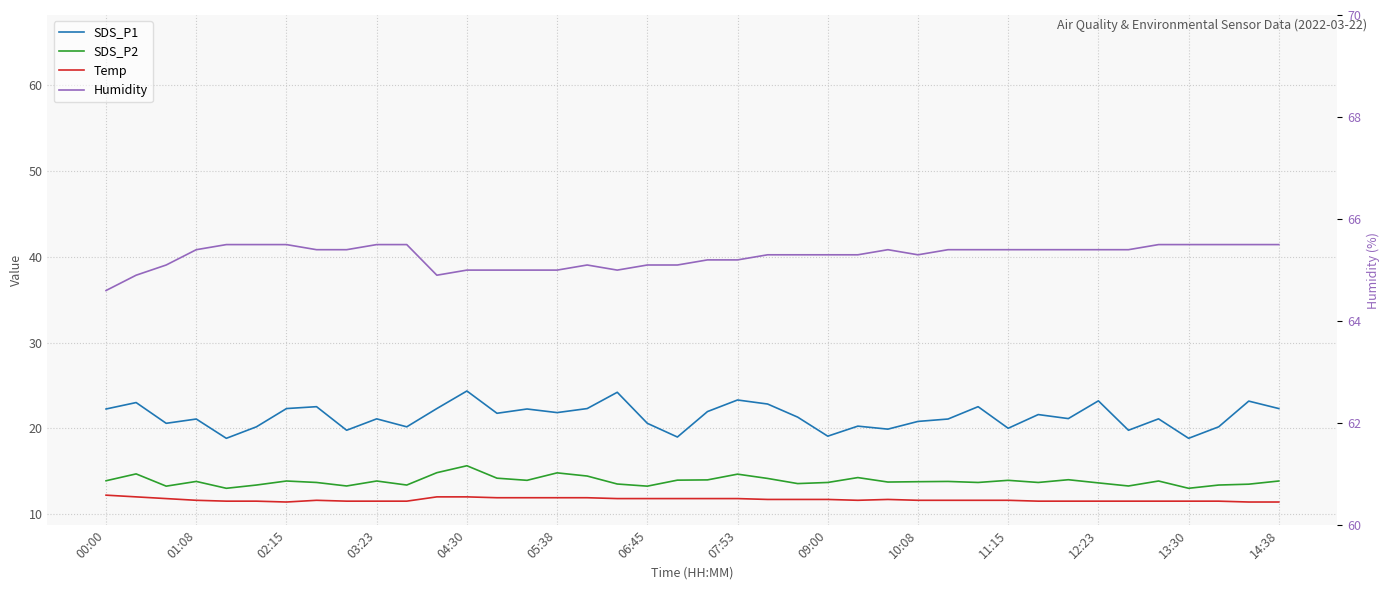

How many categories are shown in the chart?

40